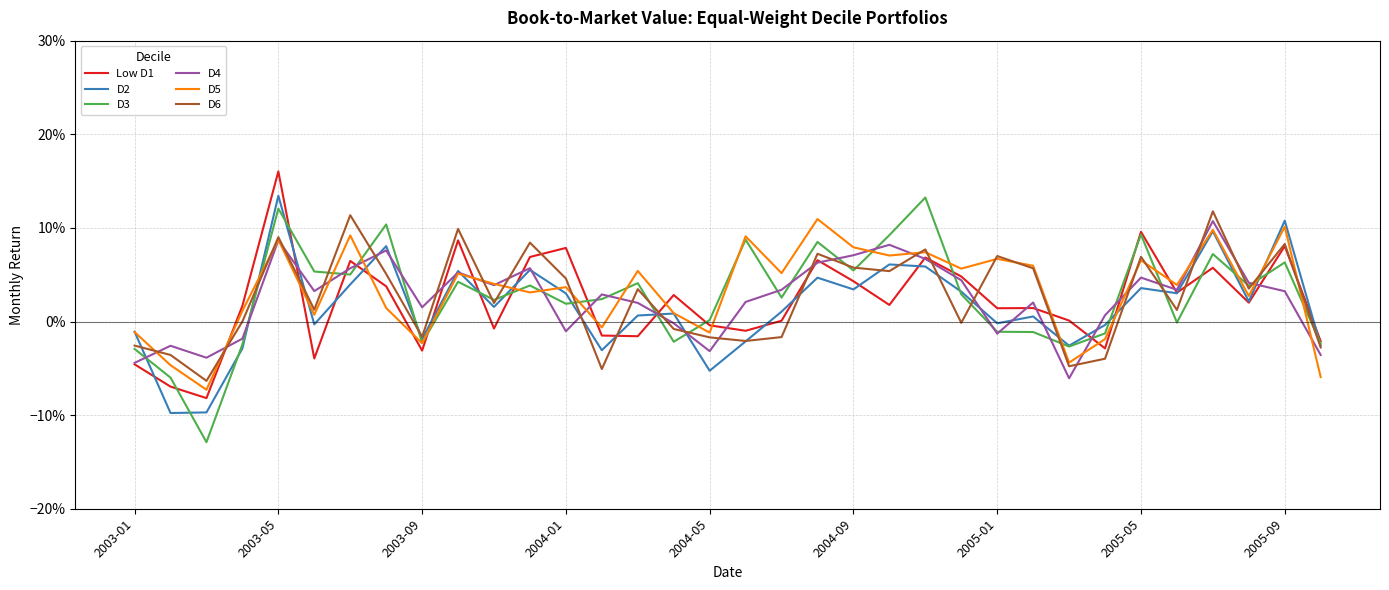

Does the chart display data point markers on the line(s)?

No